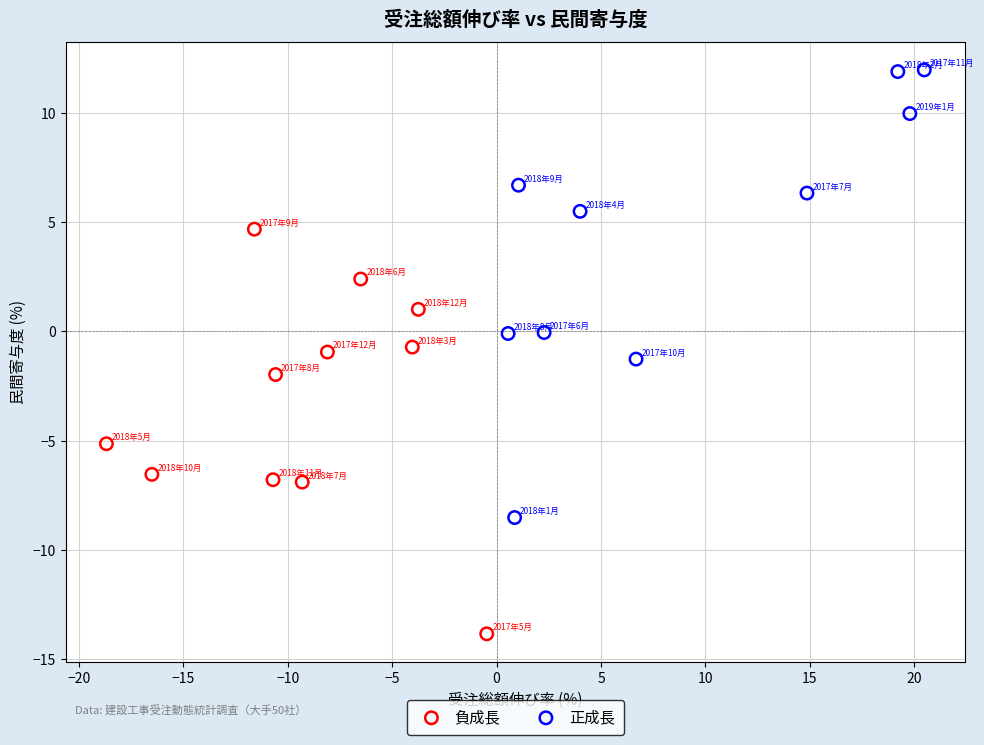

Which series has the widest spread of Y values?

正成長